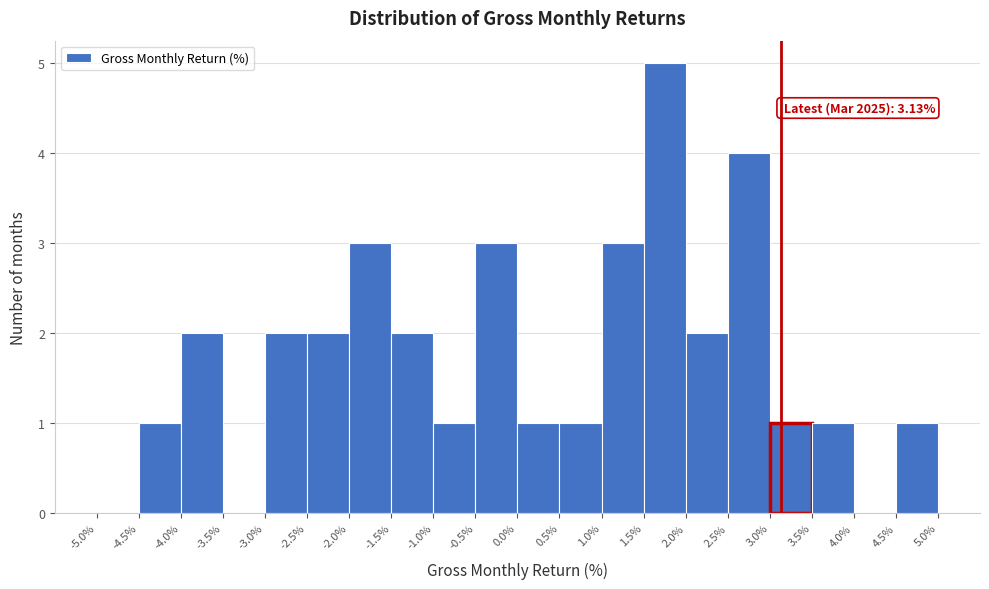

Over which range of the x-axis is the bar tallest?

1.5% to 2.0%